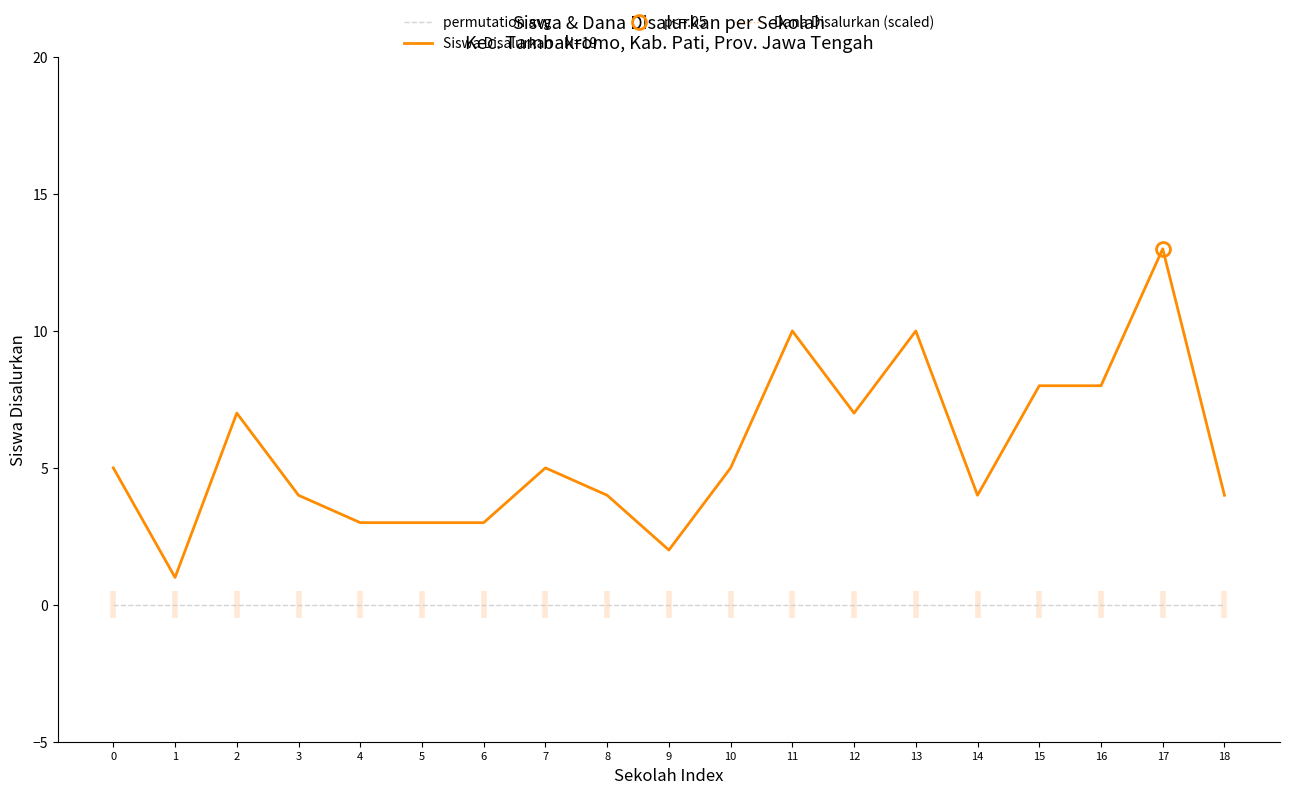

True or false: Siswa Disalurkan - N=19 has a value of 5 at 7.

True